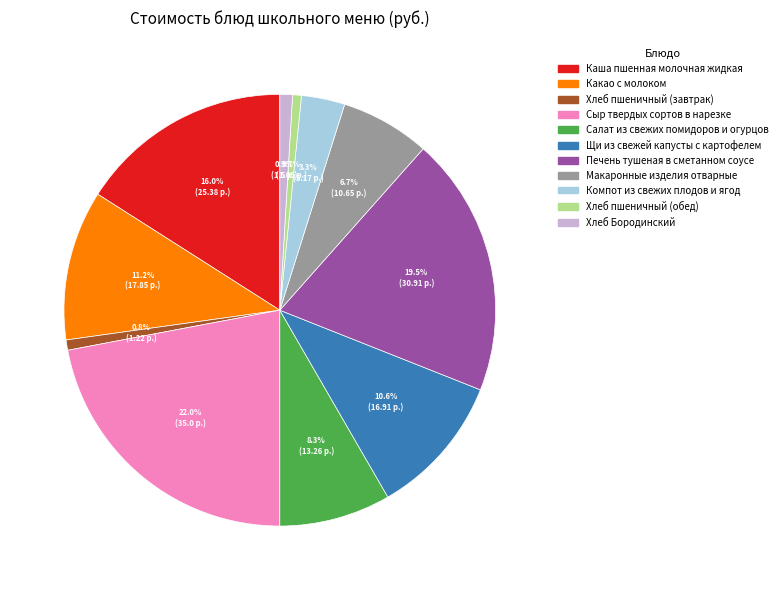

Is it true that Макаронные изделия отварные is 1% of the pie?

False